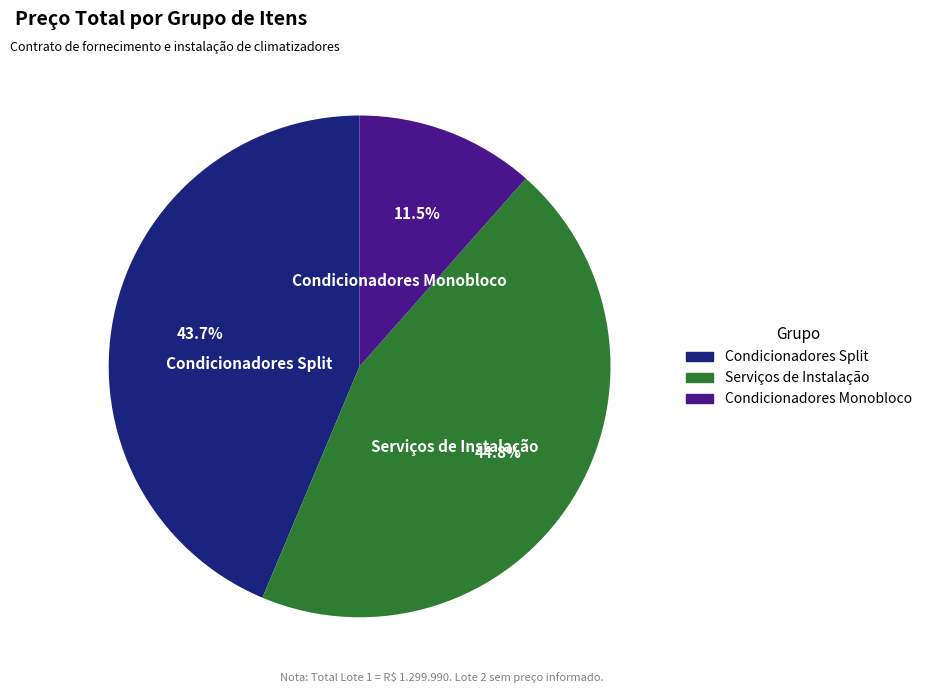

Which category has the smallest portion of the pie?

Condicionadores Monobloco